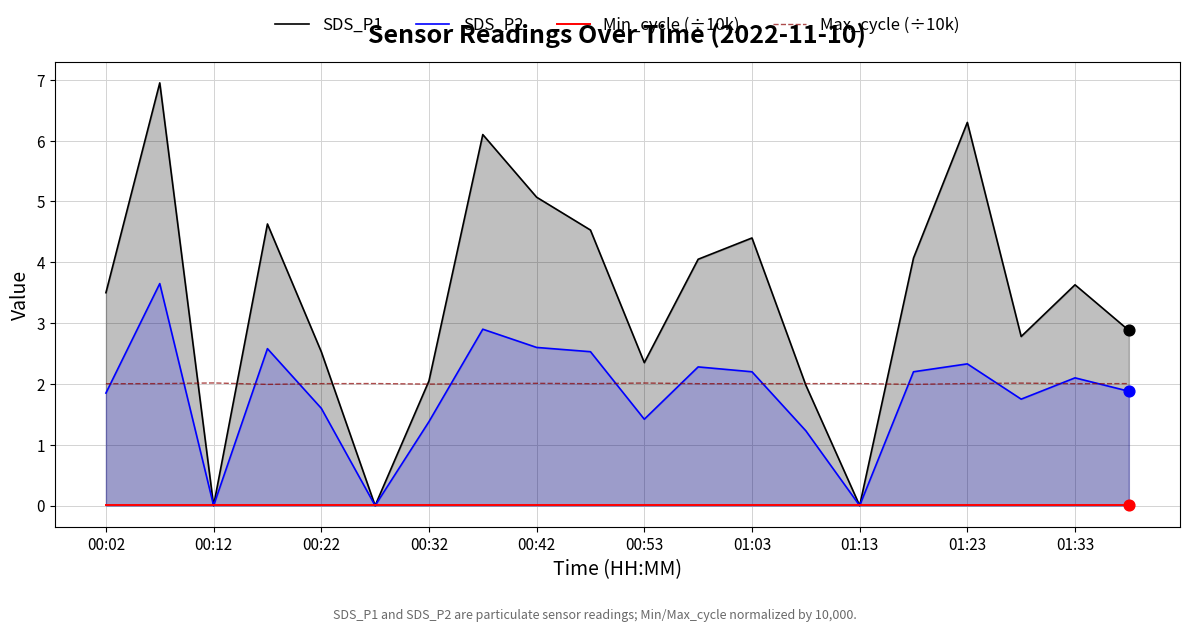

Which series reaches the maximum Y coordinate?

SDS_P1